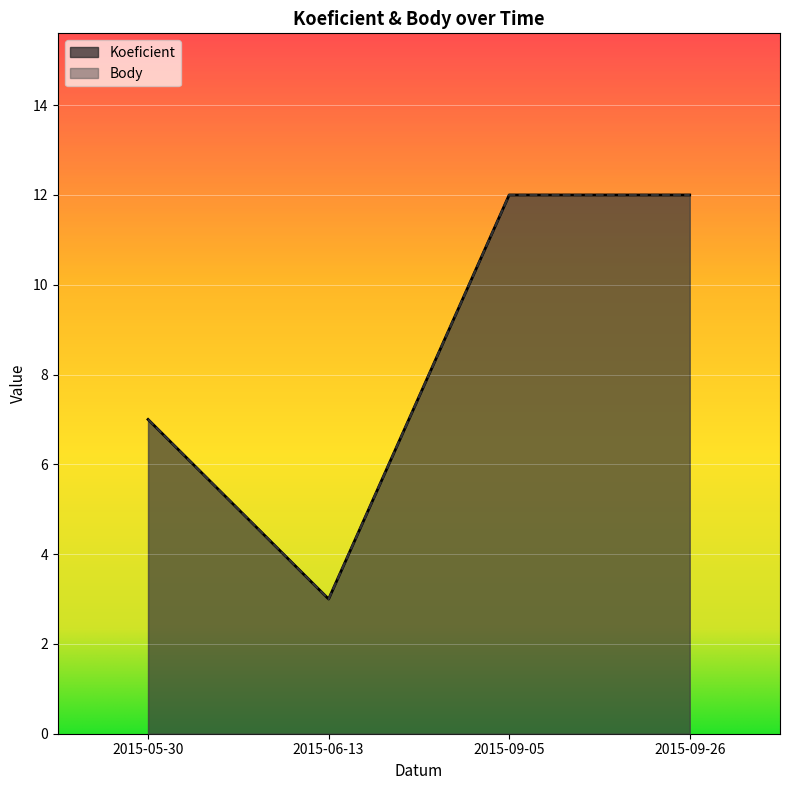

What is the approximate value of Body at 2015-09-05?

12